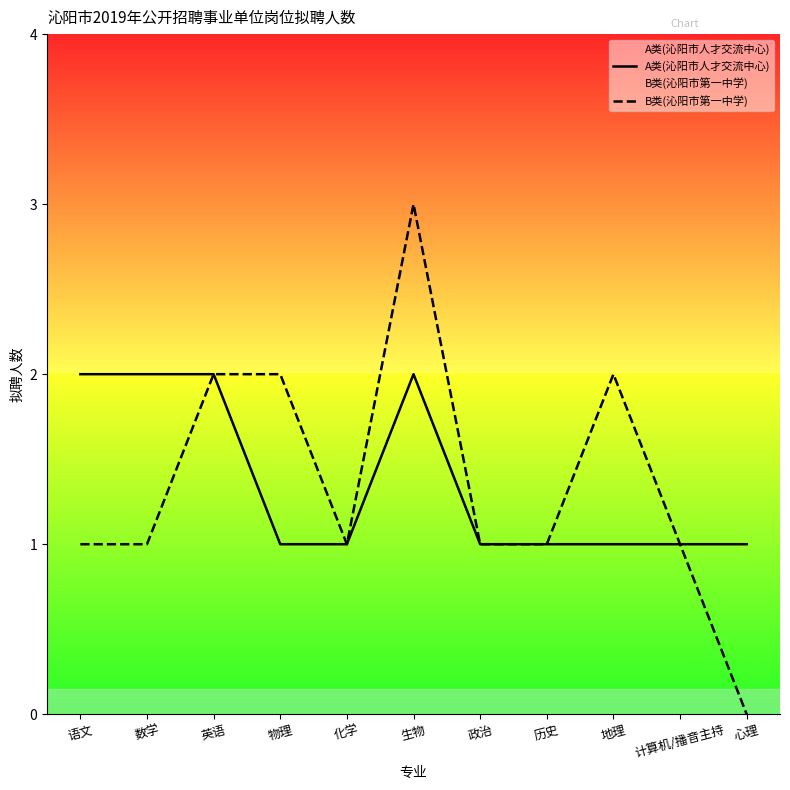

Which series has the widest spread of values?

B类(沁阳市第一中学)